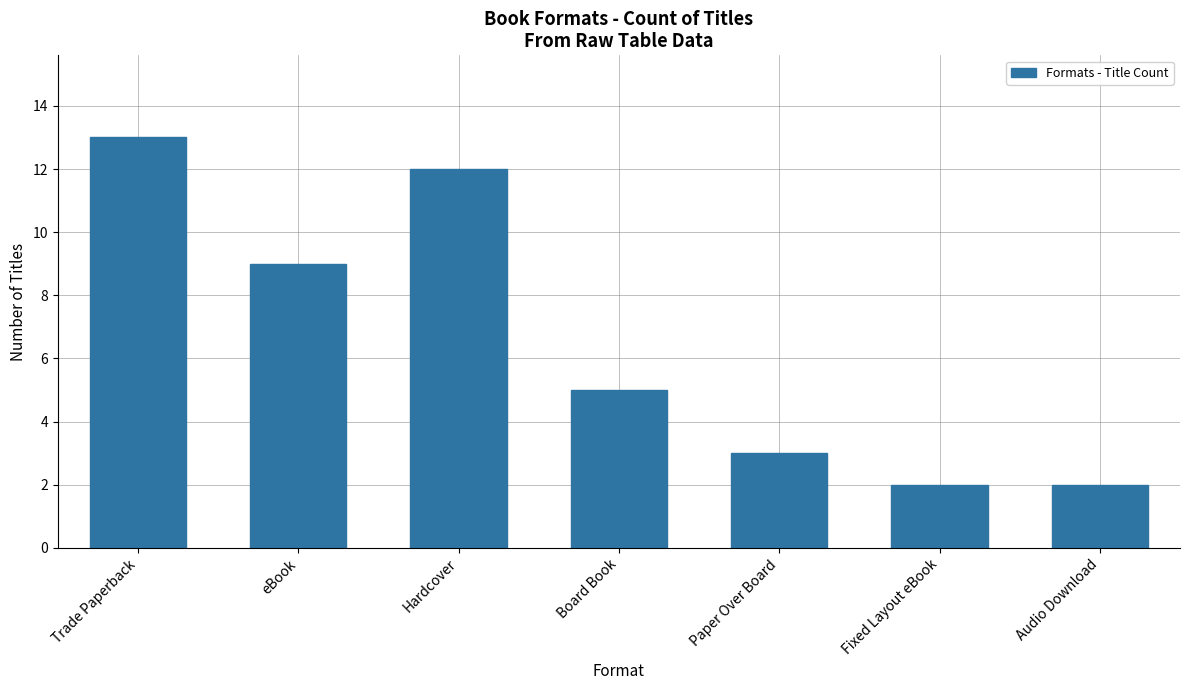

What position from the right is Hardcover?

5